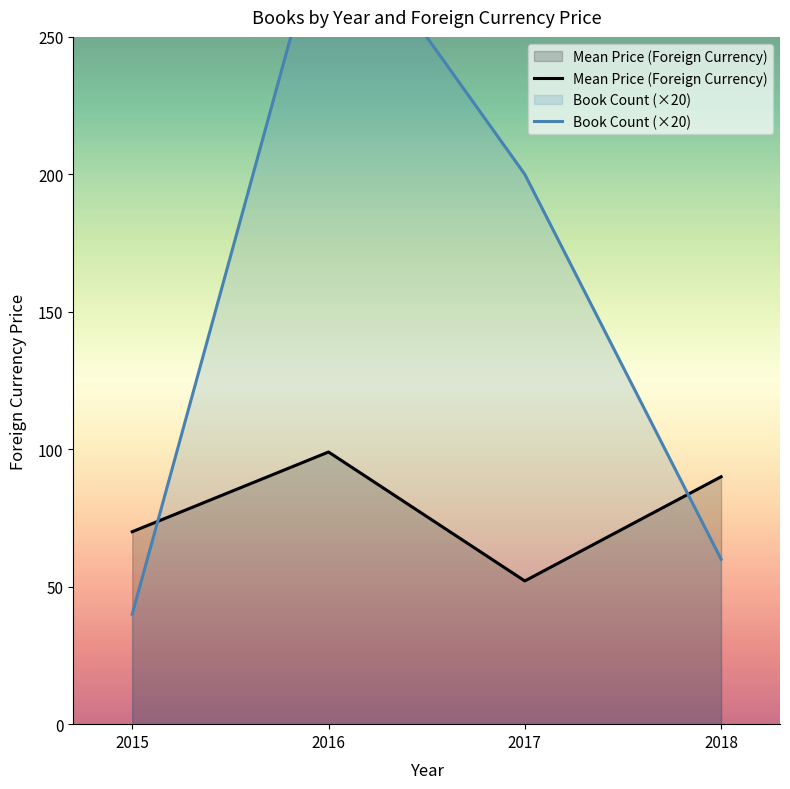

True or false: Mean Price (Foreign Currency) and Book Count (×20) intersect in this chart.

True